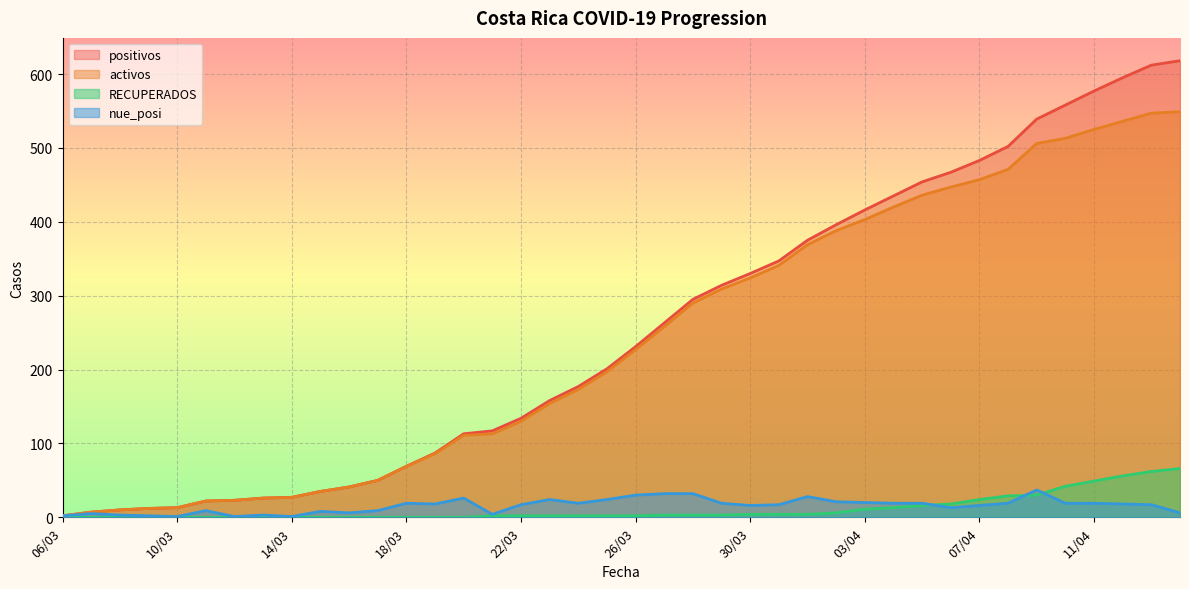

How many data points in RECUPERADOS are less than 2?

15